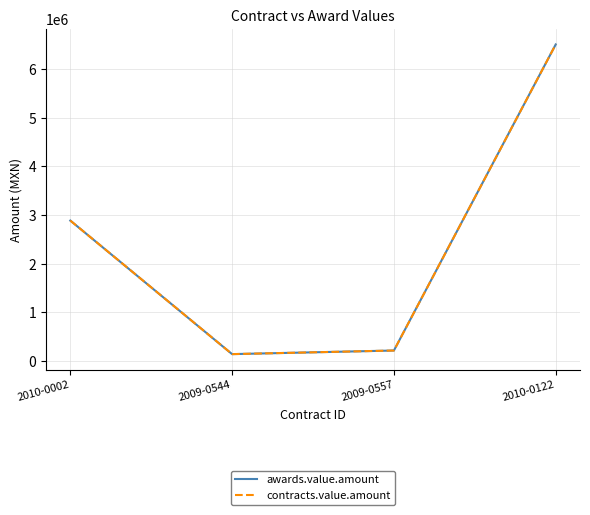

List the series in order of their peak value, highest first.

awards.value.amount, contracts.value.amount